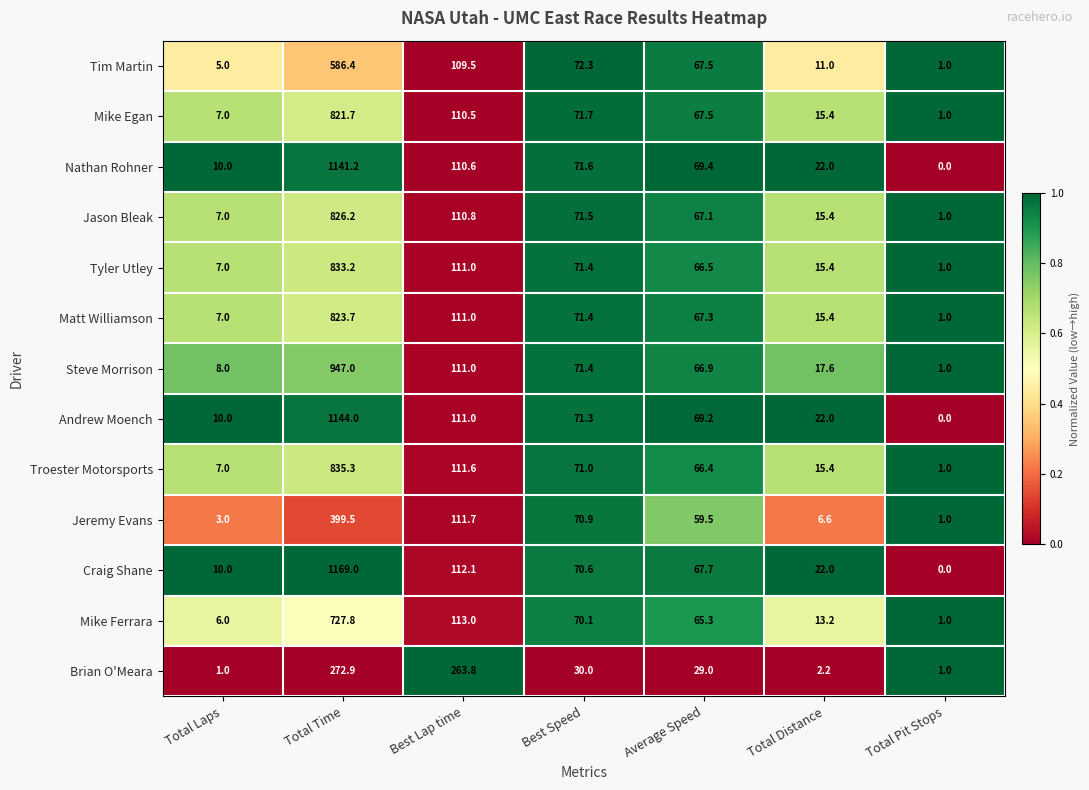

Is it true that Troester Motorsports equals 1353.1 at Total Time?

False